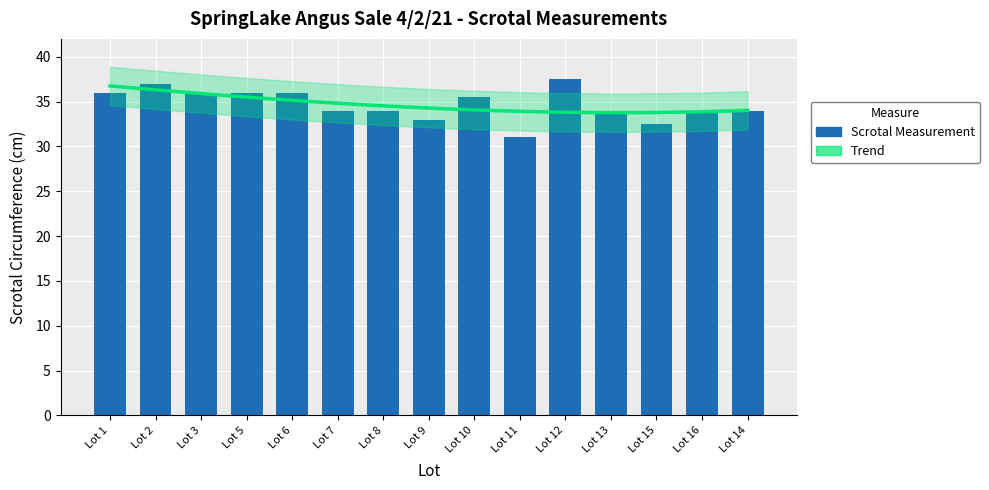

Rank the categories by value from lowest to highest.

Lot 11, Lot 15, Lot 9, Lot 7, Lot 8, Lot 13, Lot 16, Lot 14, Lot 10, Lot 1, Lot 3, Lot 5, Lot 6, Lot 2, Lot 12